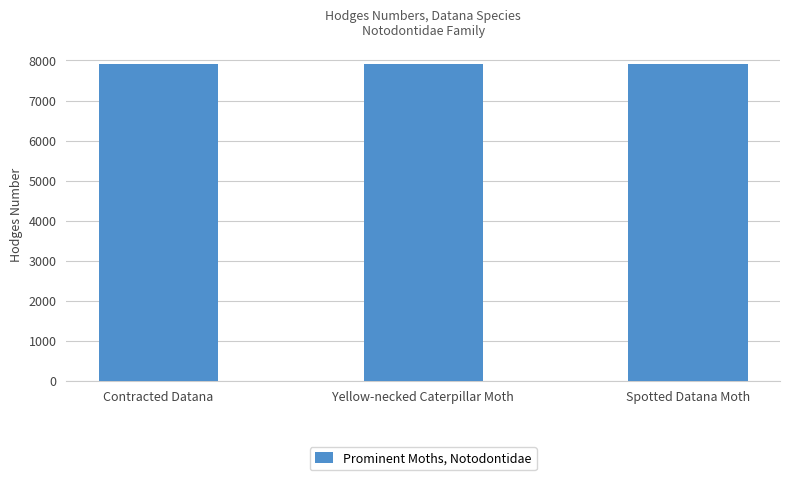

What is the value of the 1st bar from the left?

7906